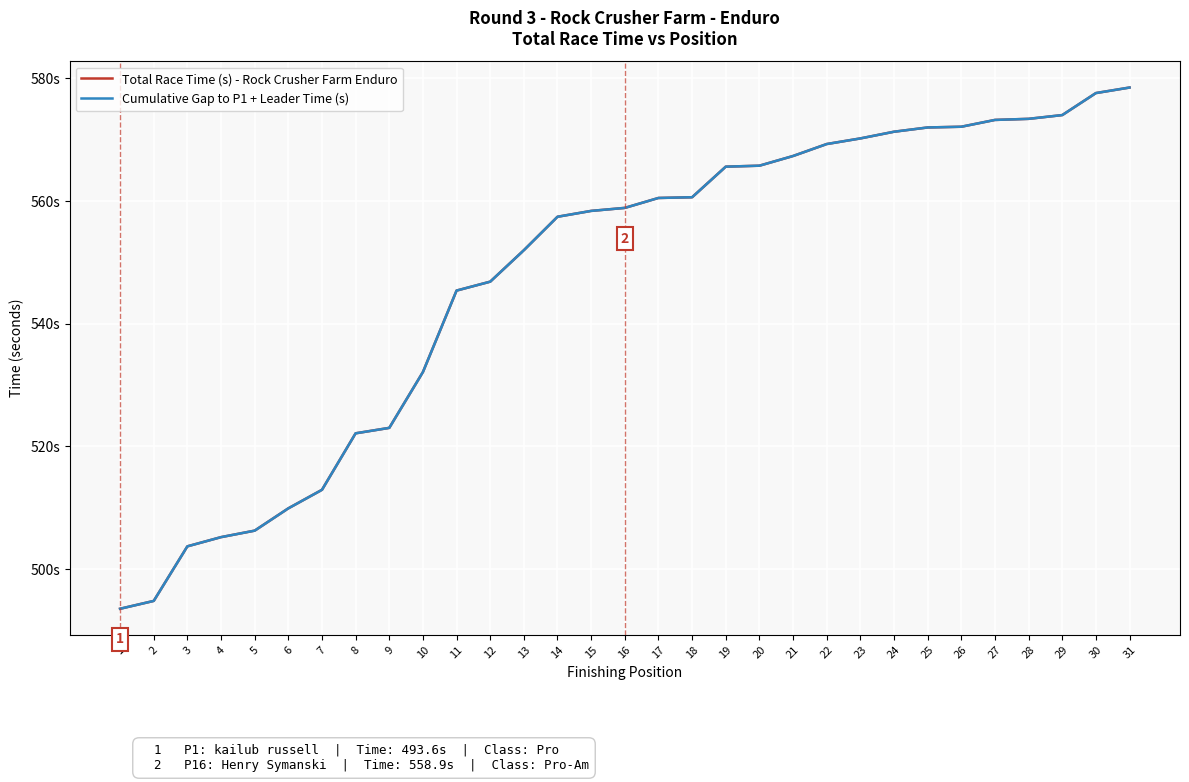

What is the sum of the Total Race Time (s) - Rock Crusher Farm Enduro values at 16 and 17?

1119.4